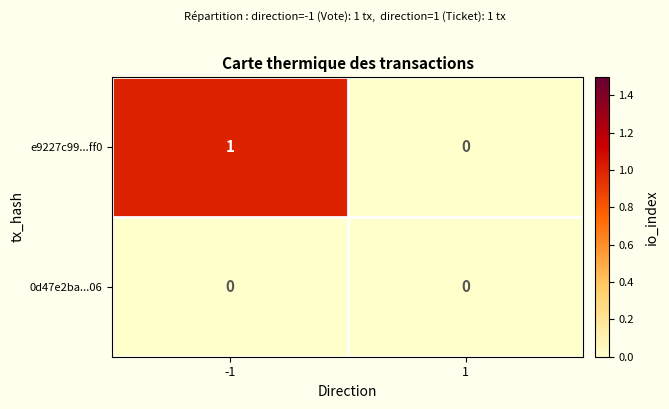

Which series has the largest range (max minus min)?

e9227c99...ff0